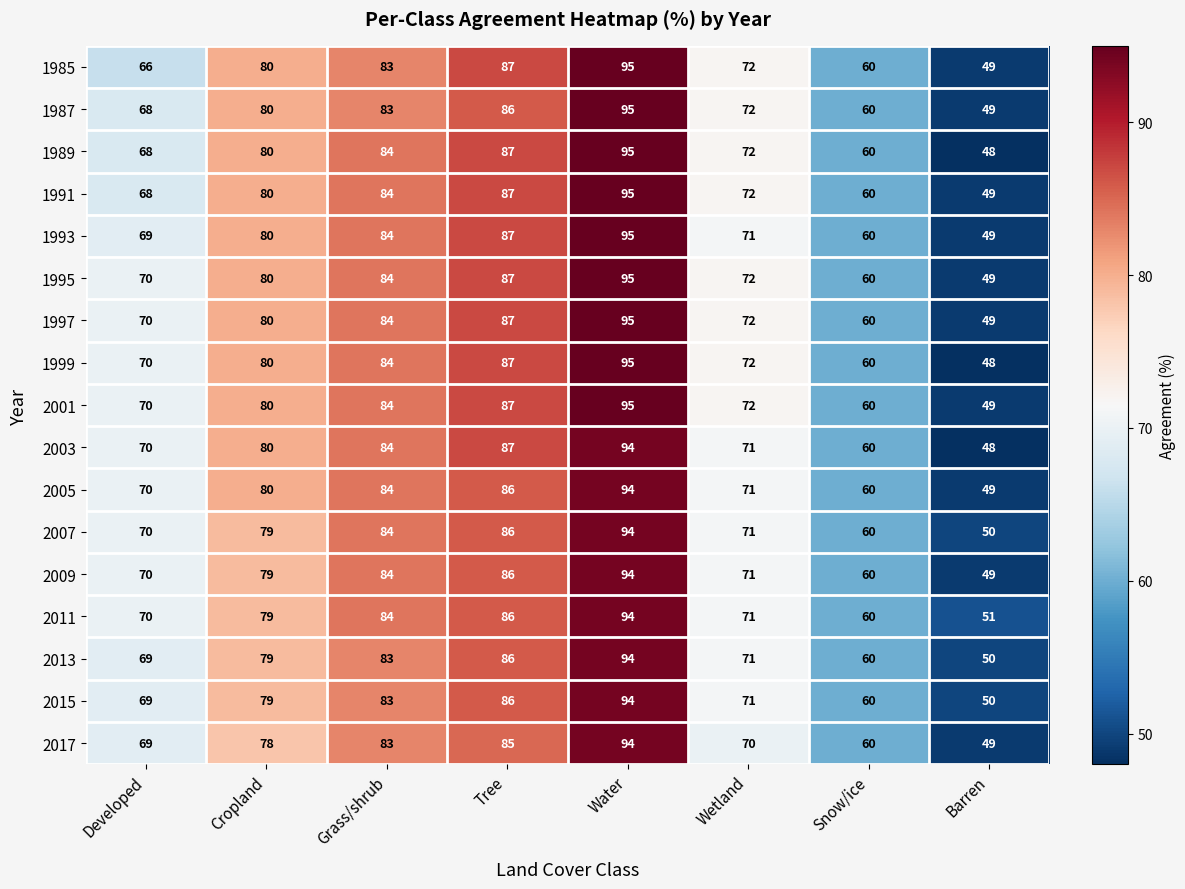

What is the spread (max minus min) of values at Developed?

4